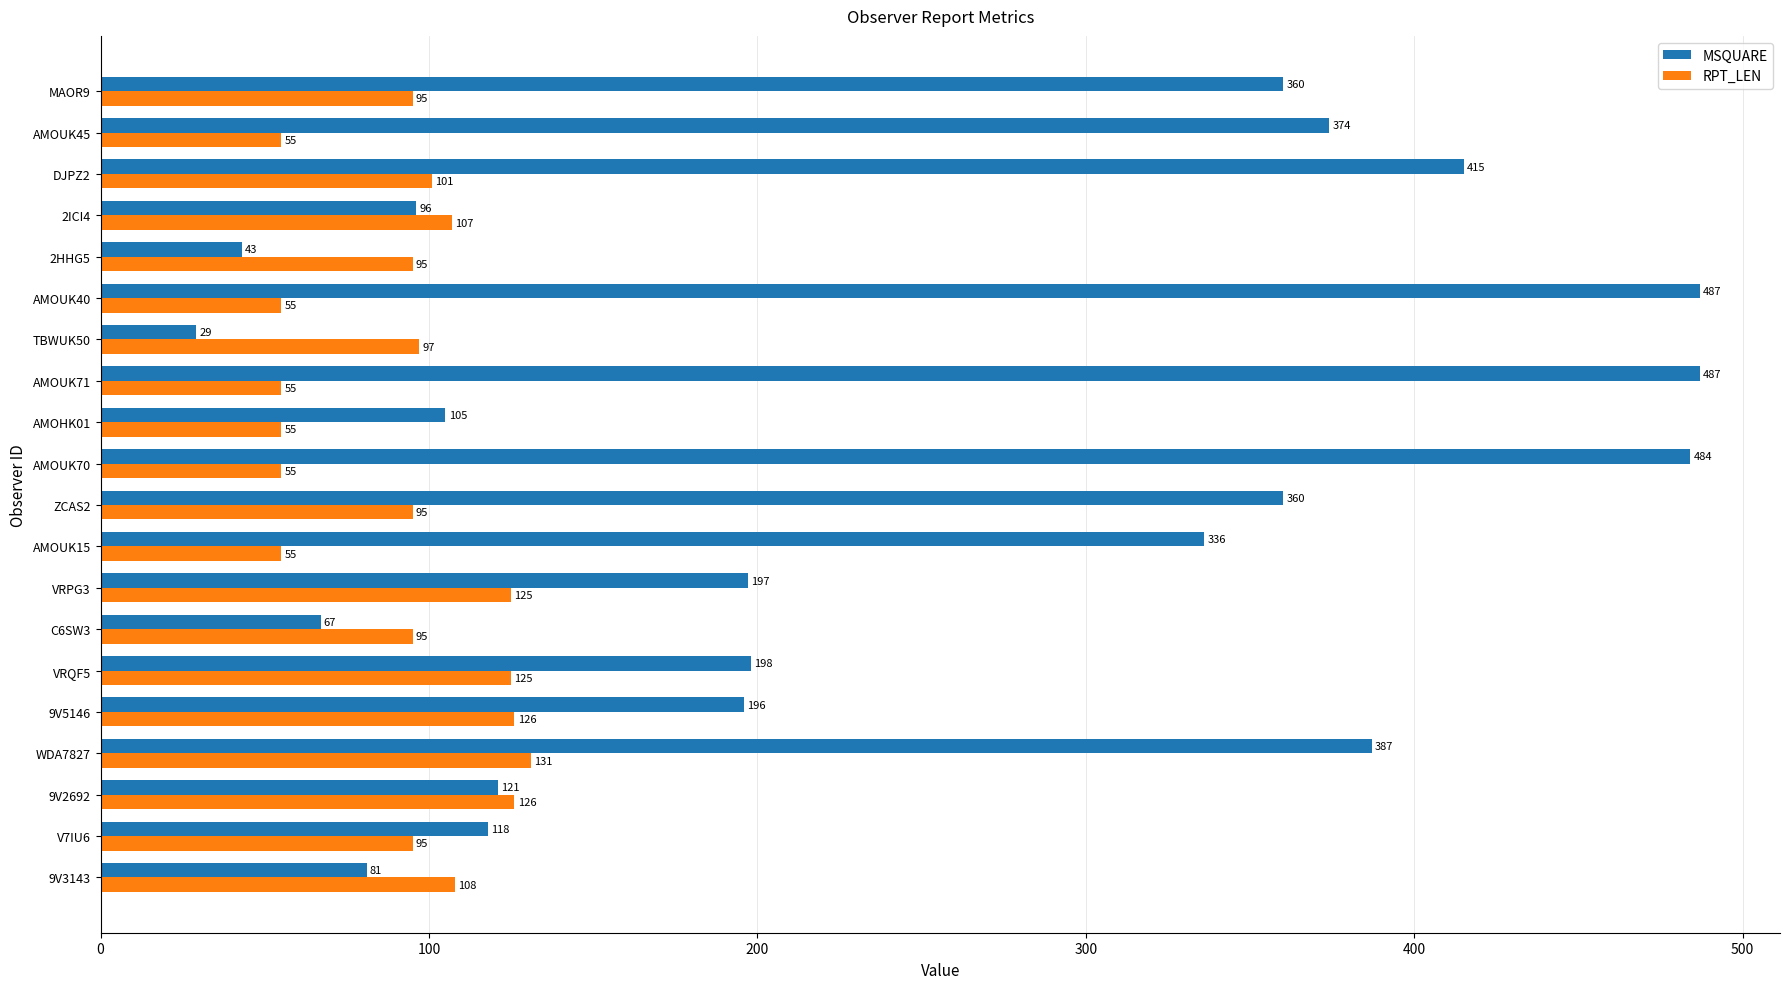

What are all the series names shown in the legend?

MSQUARE, RPT_LEN